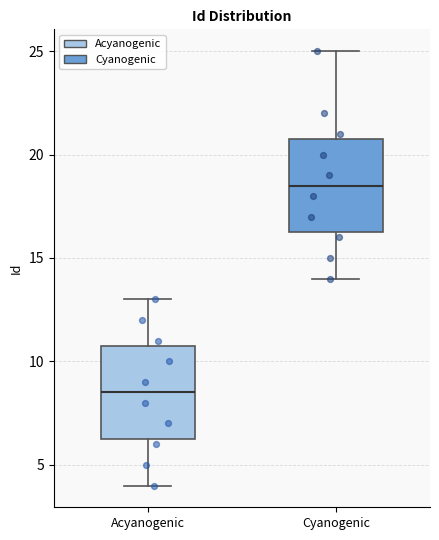

Which box has the lowest median line?

Acyanogenic